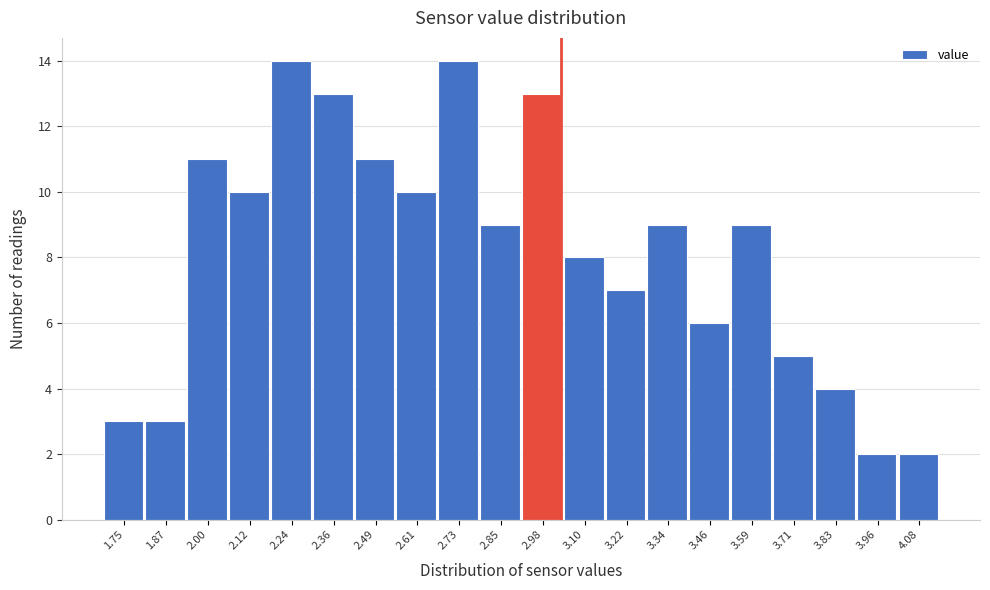

Reading left to right, list all the values displayed in this chart.

3	3	11	10	14	13	11	10	14	9	13	8	7	9	6	9	5	4	2	2